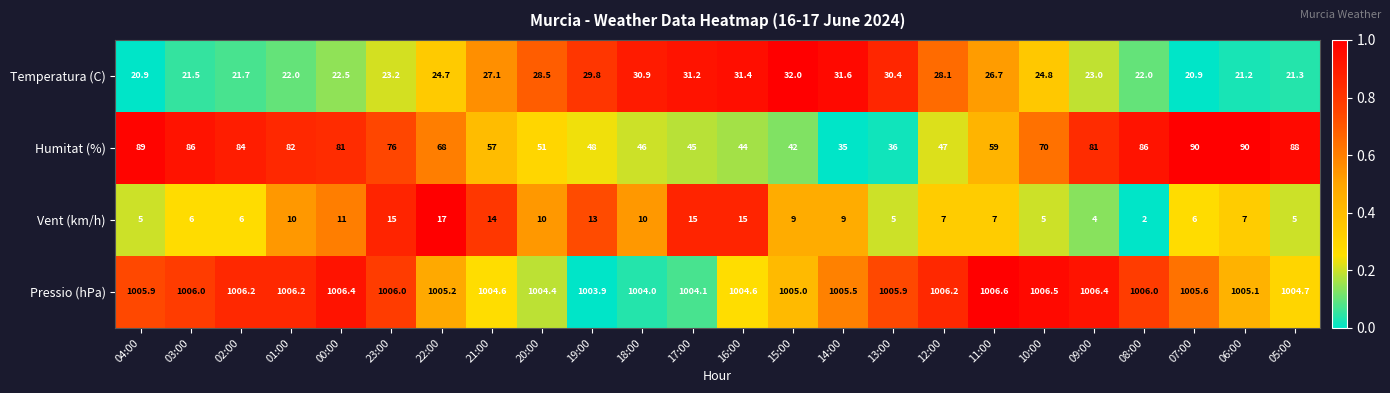

What is the sum of the Temperatura (C) values at 16:00 and 21:00?

58.5